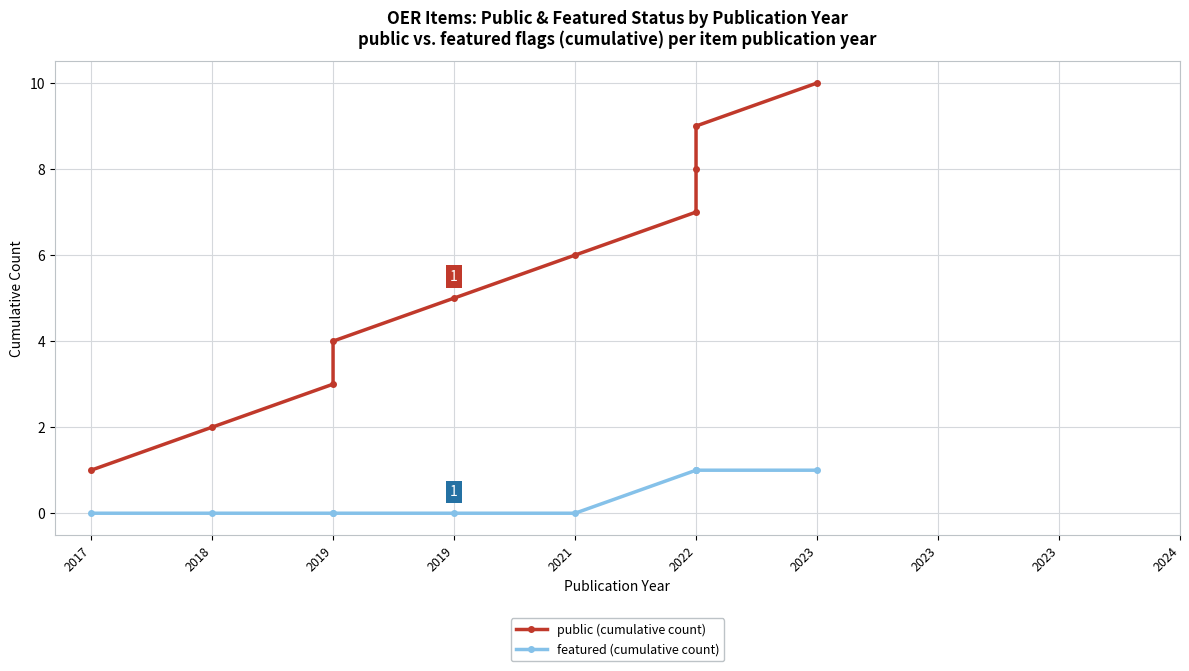

Count the number of categories in the chart.

10